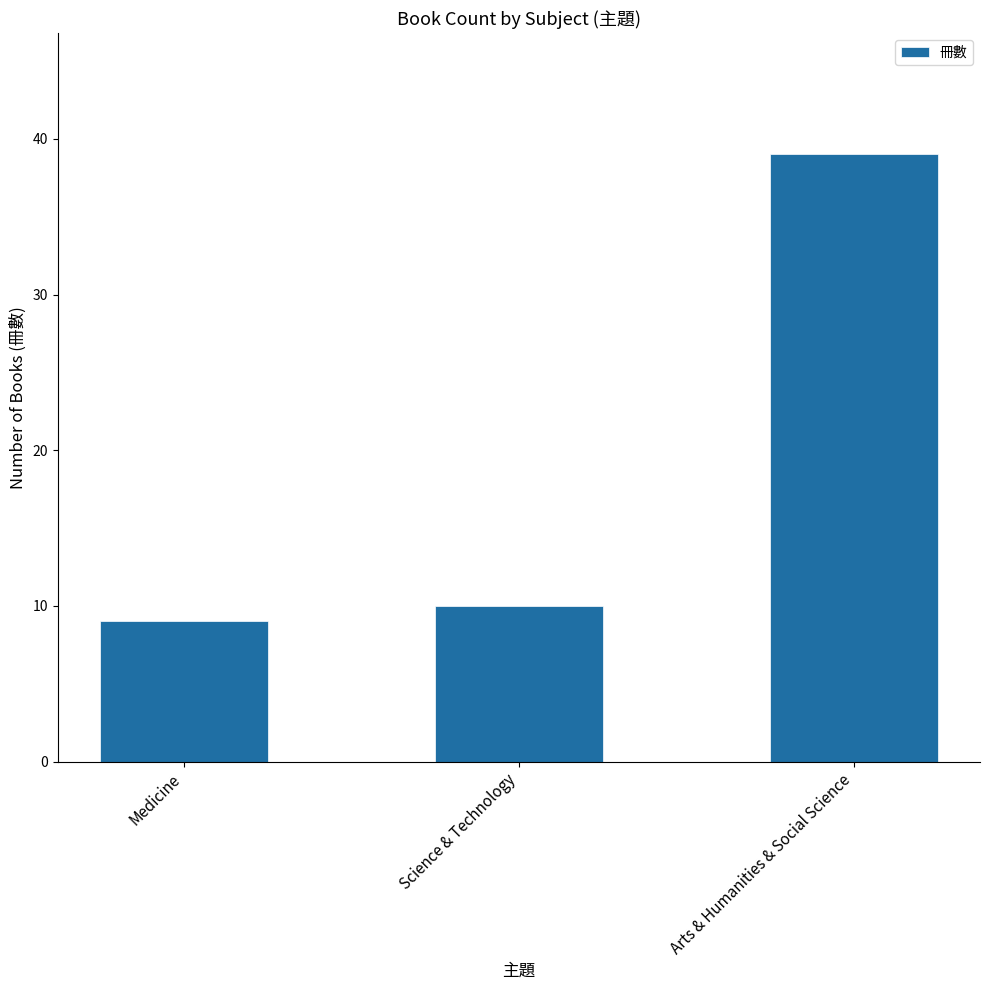

Reading left to right, list all the values displayed in this chart.

Medicine=9	Science & Technology=10	Arts & Humanities & Social Science=39